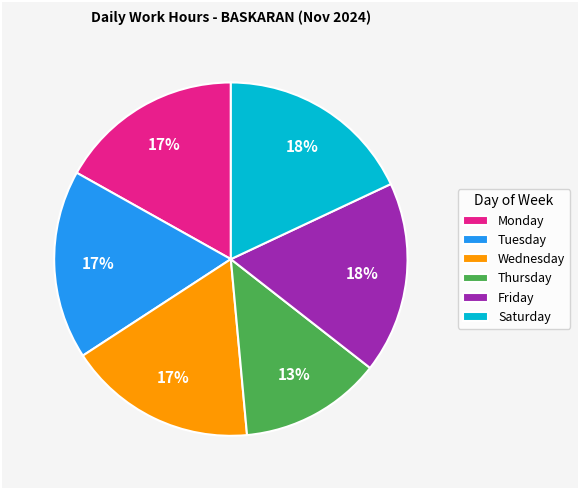

True or false: Thursday accounts for 28% of the total.

False